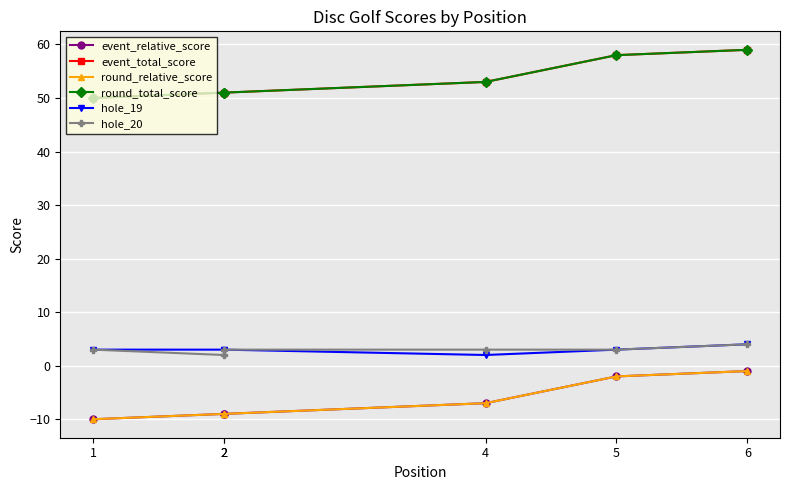

What is the difference between the maximum and minimum values in the round_total_score series?

9